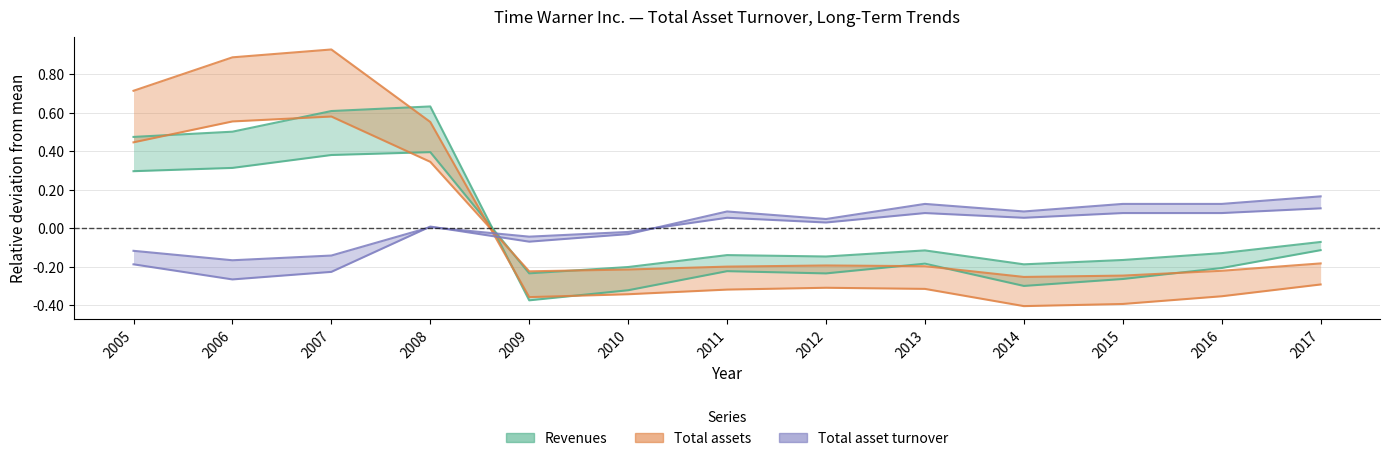

Read the Total assets value at 2015.

-0.2